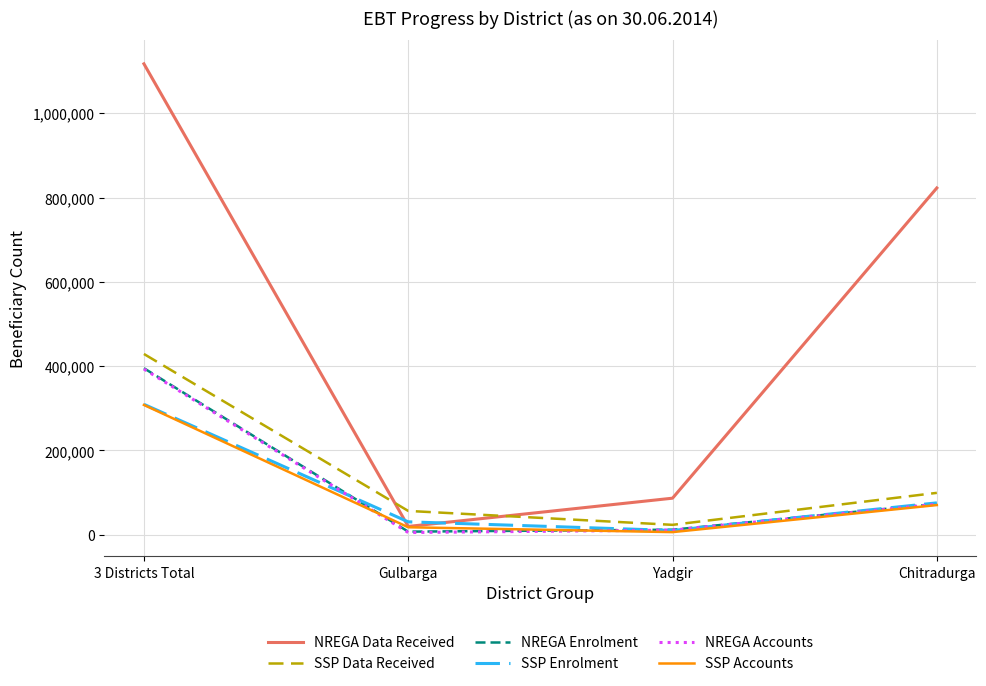

How many values in the NREGA Accounts series are below 72284?

2